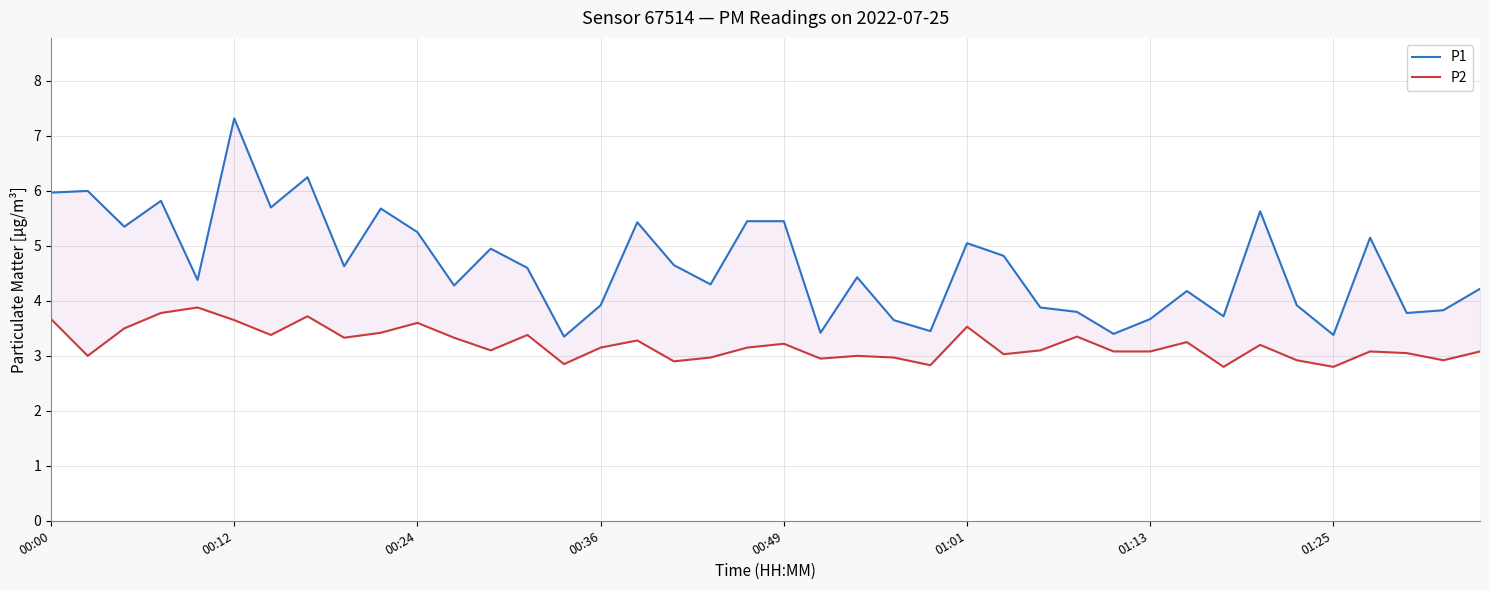

True or false: P1 and P2 intersect in this chart.

False